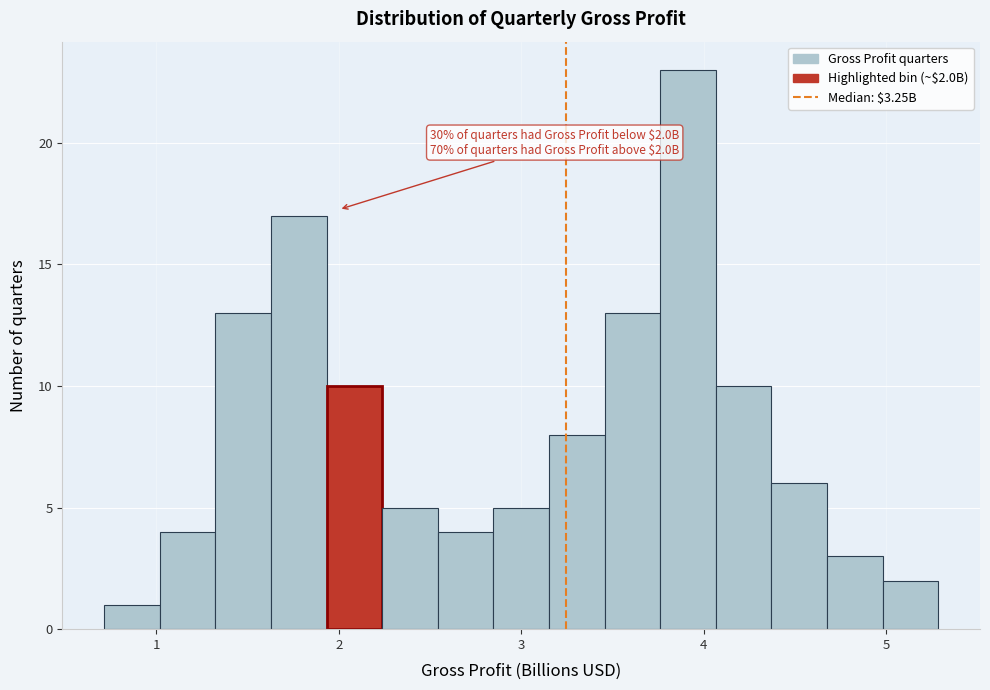

Read against the x-axis, roughly where is the centre of the tallest bar?

3.9